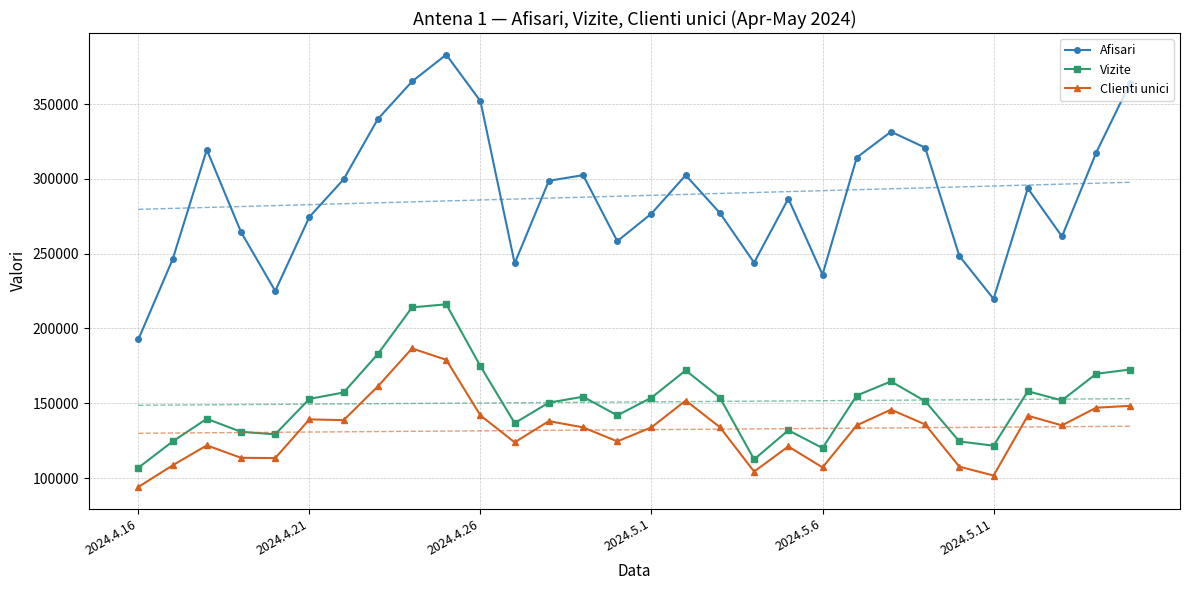

What is the sum of all Afisari values?

8661029